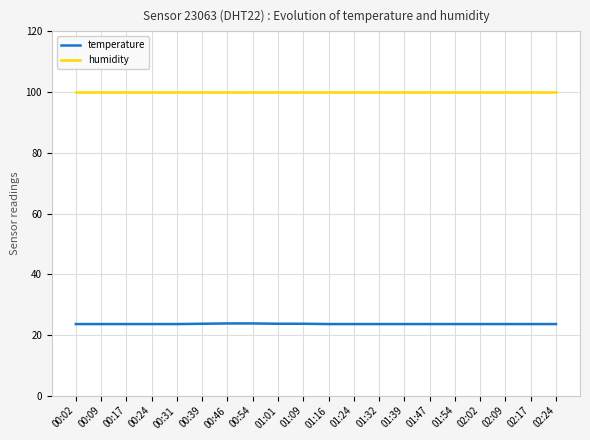

Is the value of temperature at 00:09 greater than the value of humidity at 01:09?

No